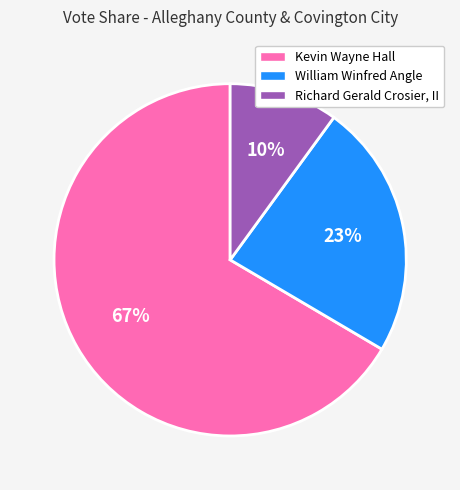

What is the majority slice?

Kevin Wayne Hall